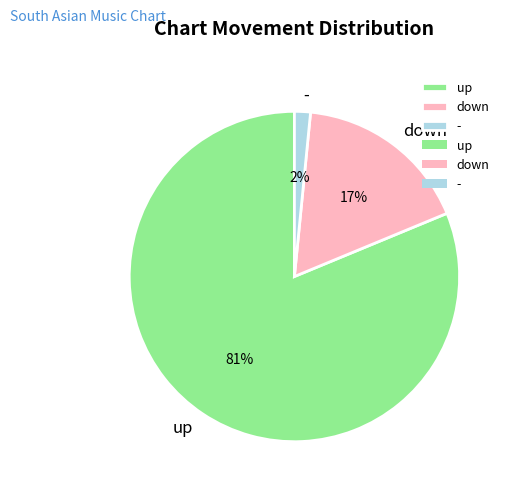

What percentage is the up slice, to the nearest percent?

81%